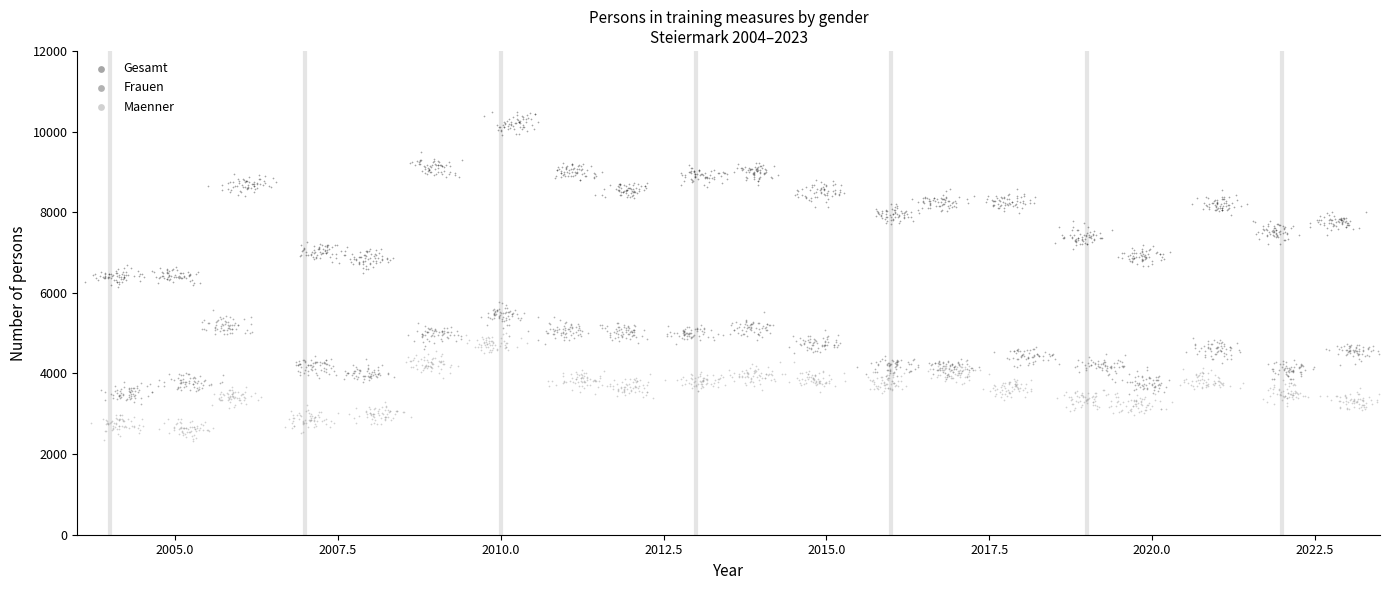

Which series contains the lowest Y value?

Maenner